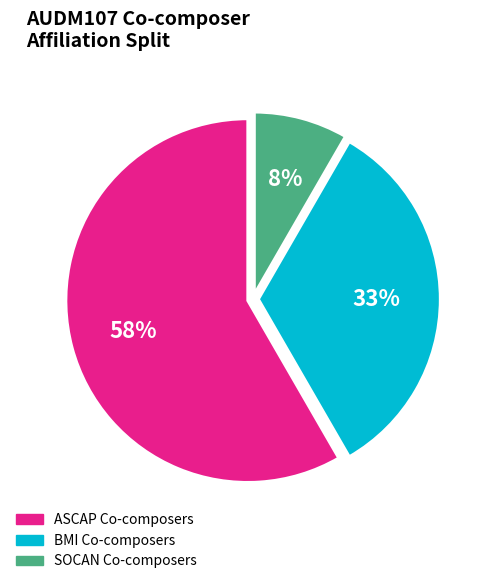

Is there any slice that represents more than half of the pie?

Yes